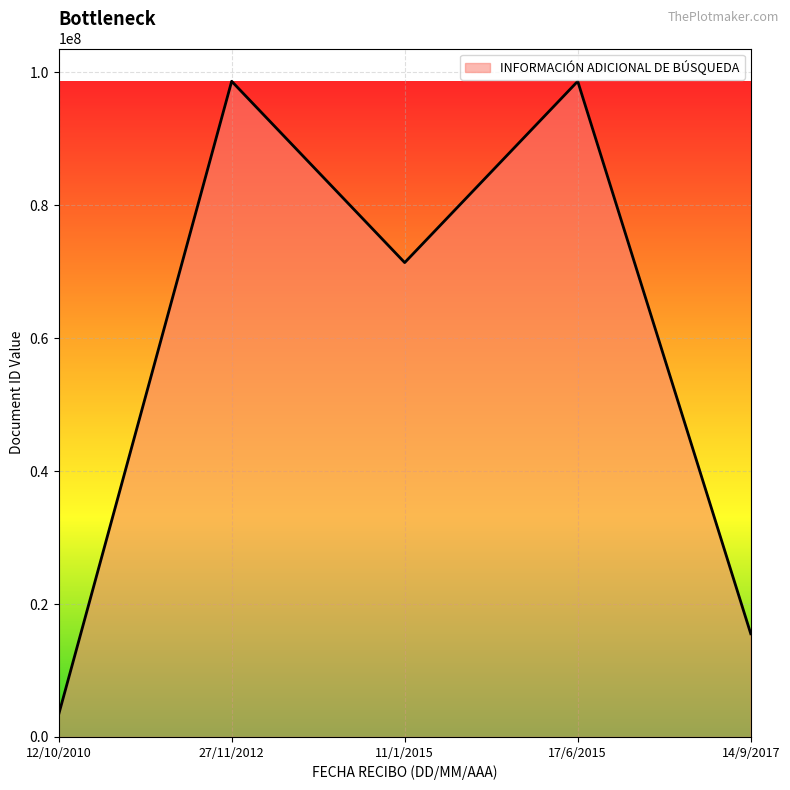

Reading left to right, extract all data points from this chart.

12/10/2010=3362404	27/11/2012=98655702	11/1/2015=71375312	17/6/2015=98655702	14/9/2017=15533882